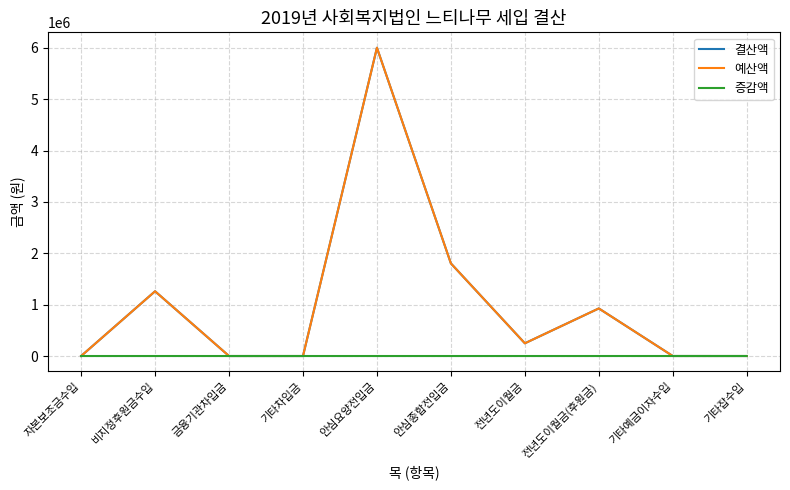

At which category is the sum across all series the highest?

안심요양전입금